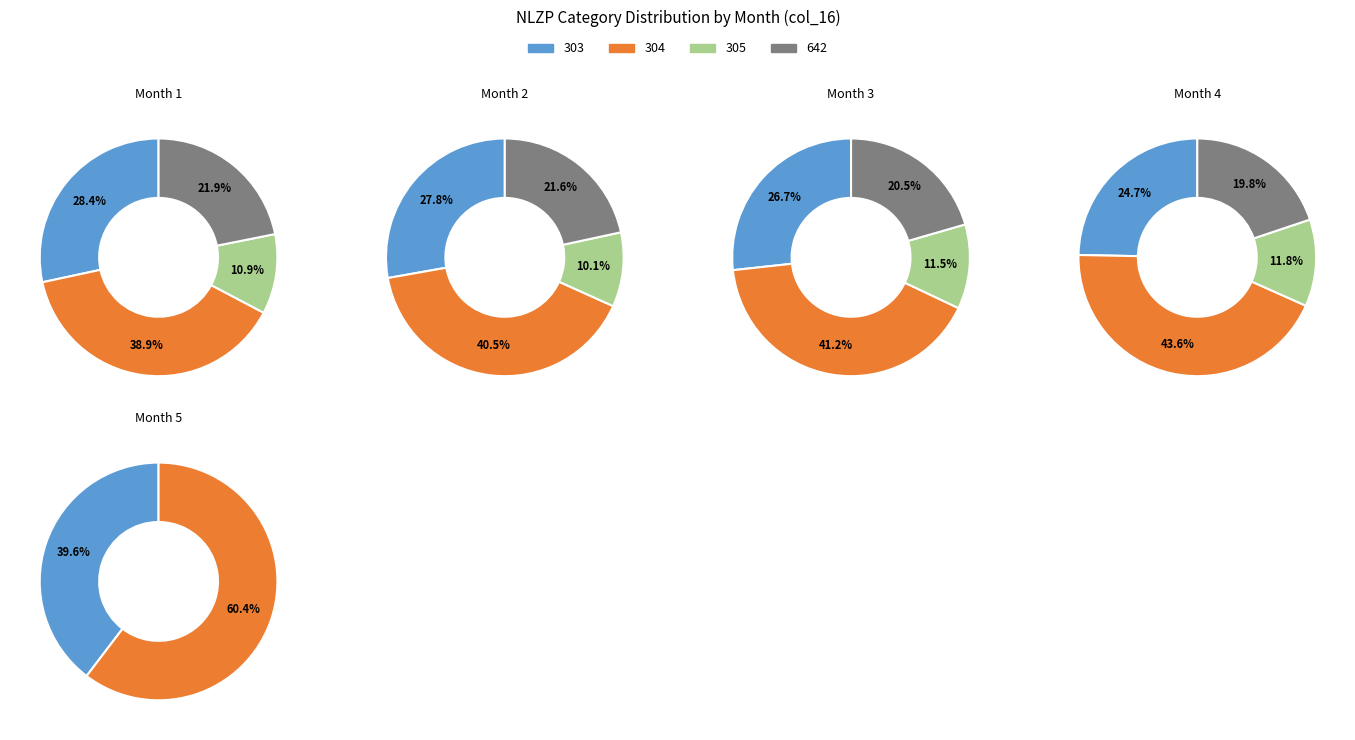

How many segments does this pie chart have?

4